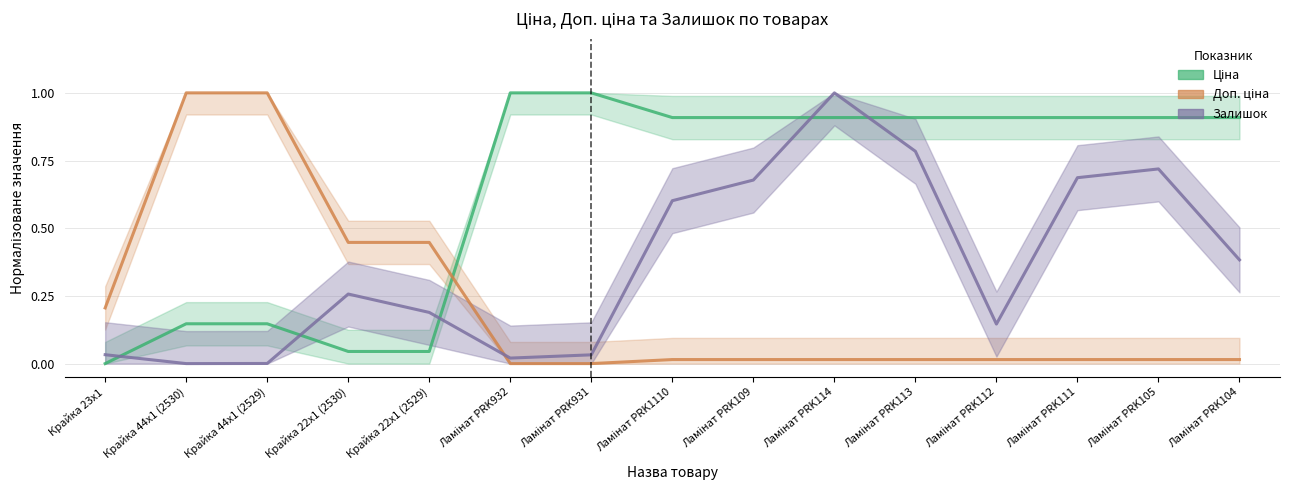

Is the value of Залишок at Ламінат PRK104 greater than the value of Ціна at Ламінат PRK932?

No